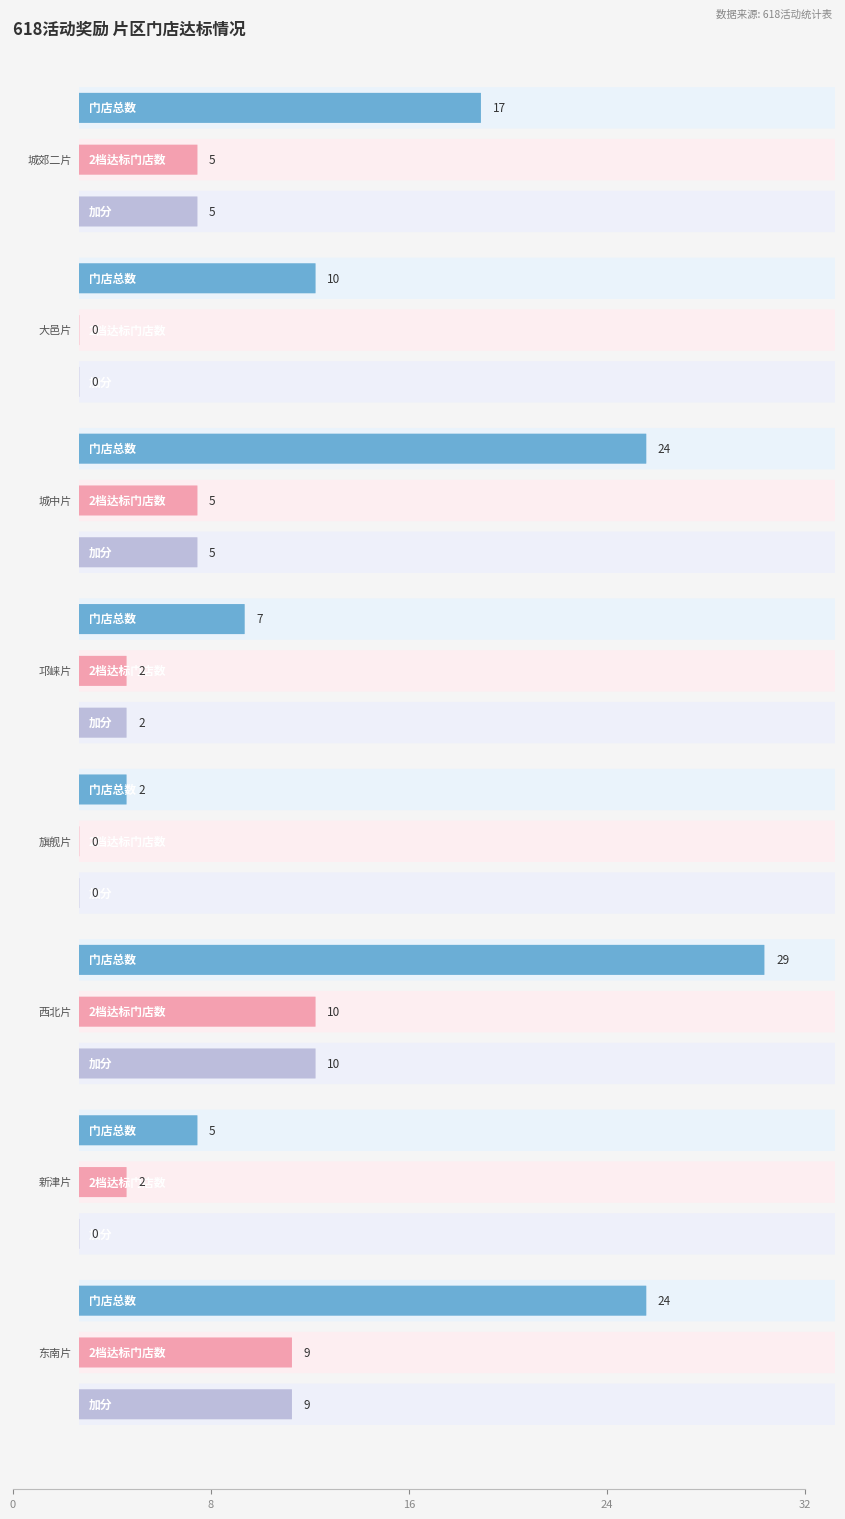

Between 旗舰片 and 东南片, which is larger?

东南片